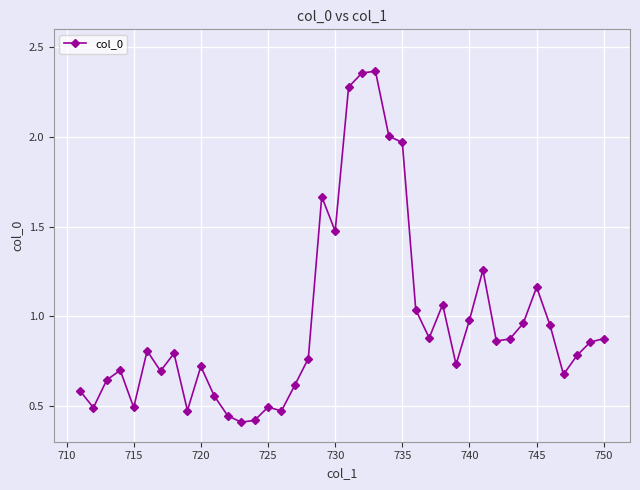

Does the chart have visible grid lines?

Yes